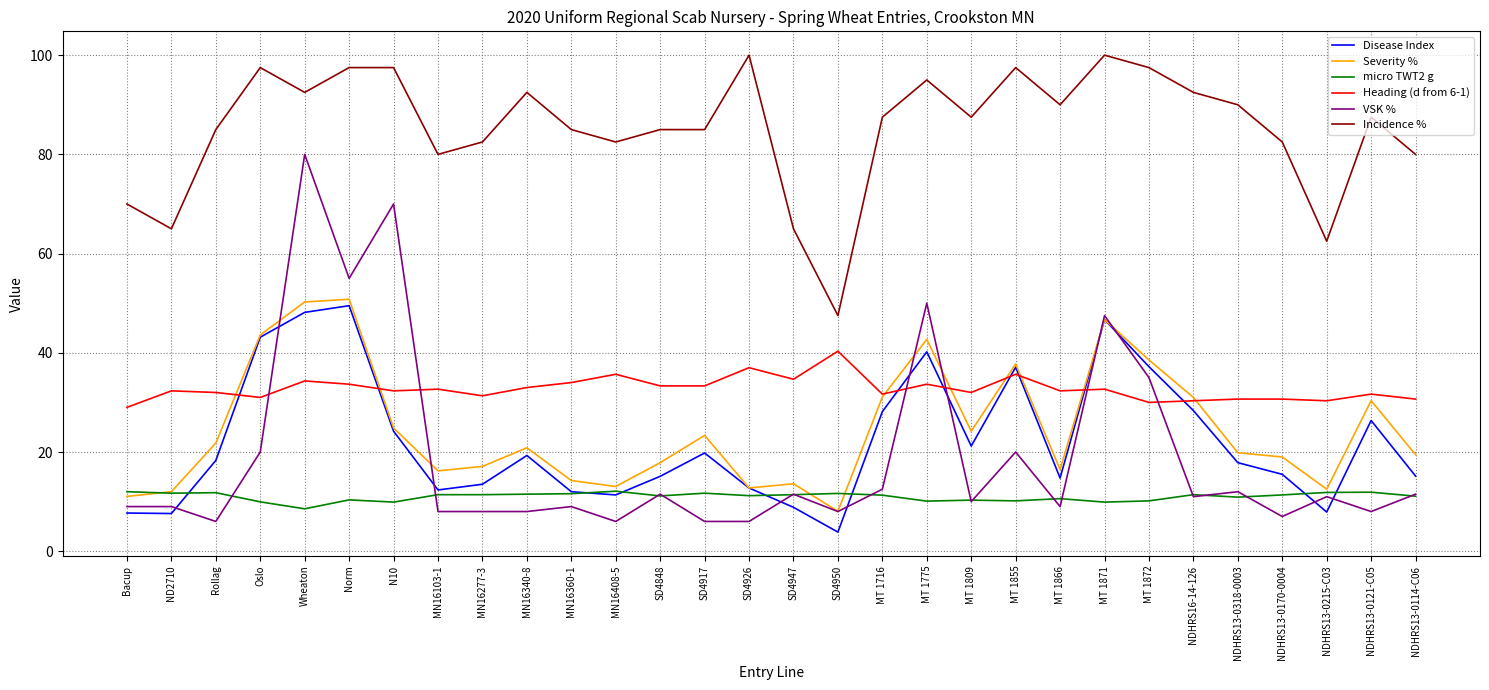

True or false: Incidence % and Heading (d from 6-1) cross at least once.

False